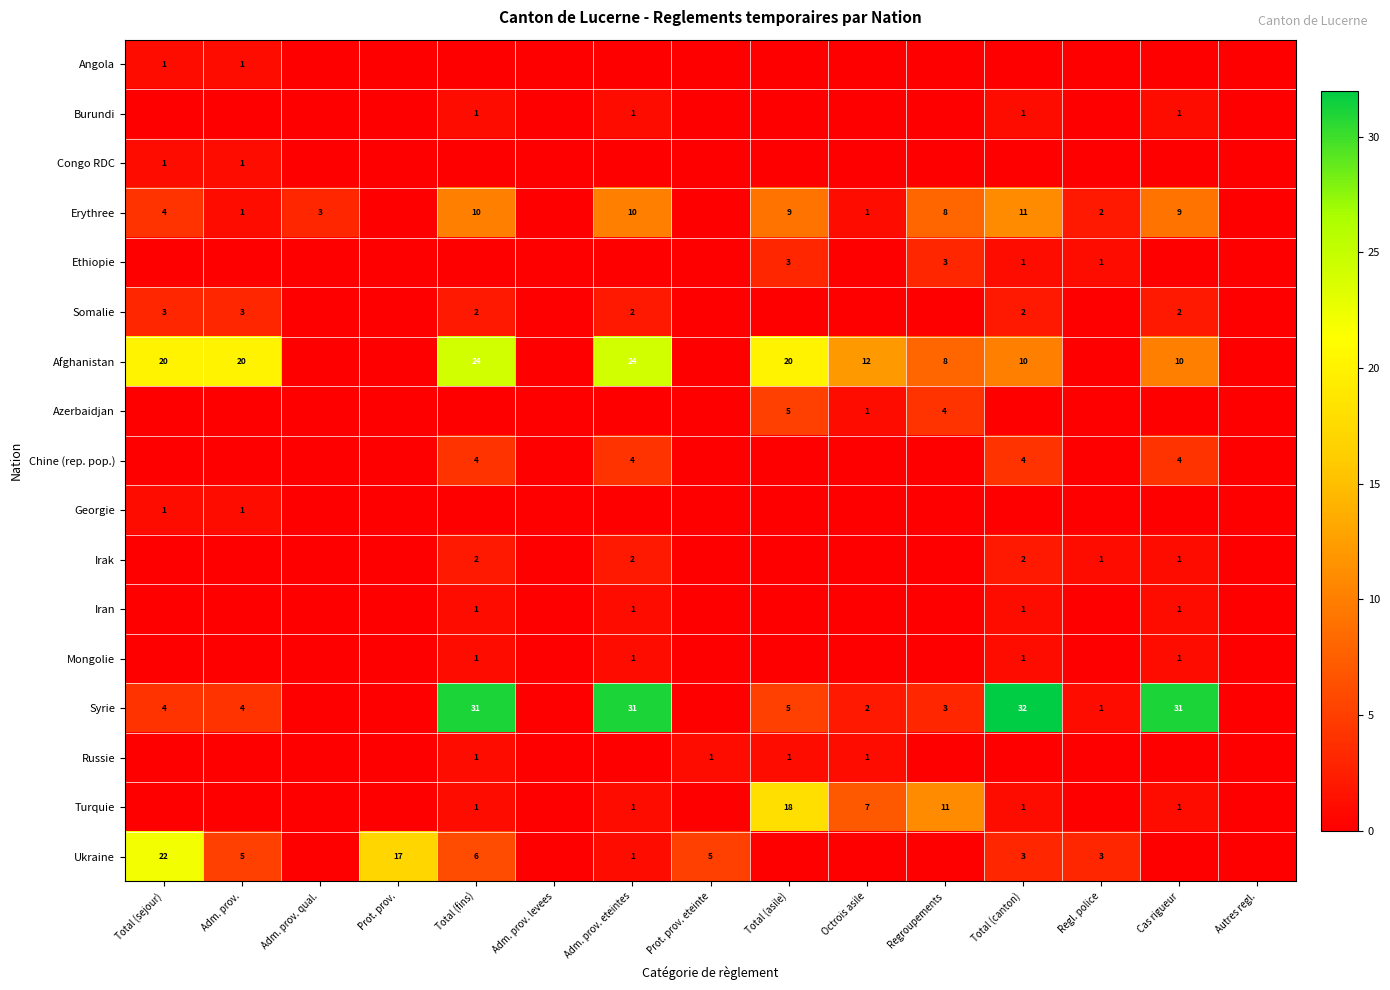

The Somalie series shows 2 at Adm. prov. eteintes. True or false?

True